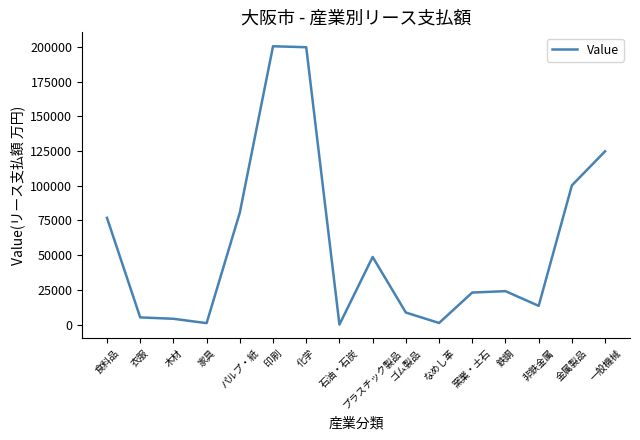

What is the difference between the maximum and minimum values?

200542